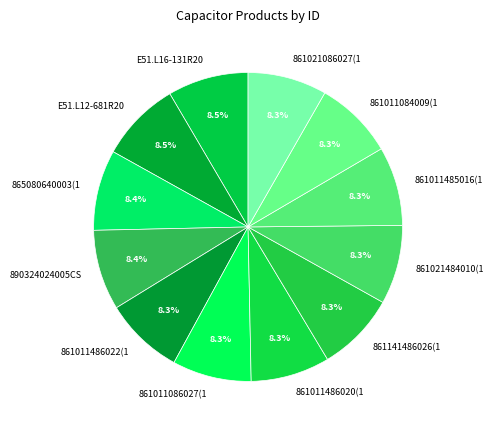

Count the number of slices in the pie.

12